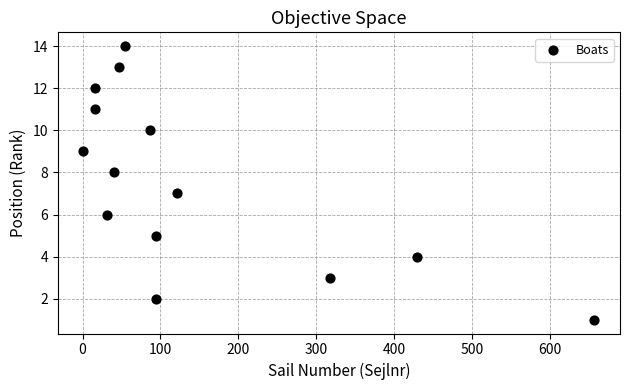

What is the range of Y values (max minus min)?

13